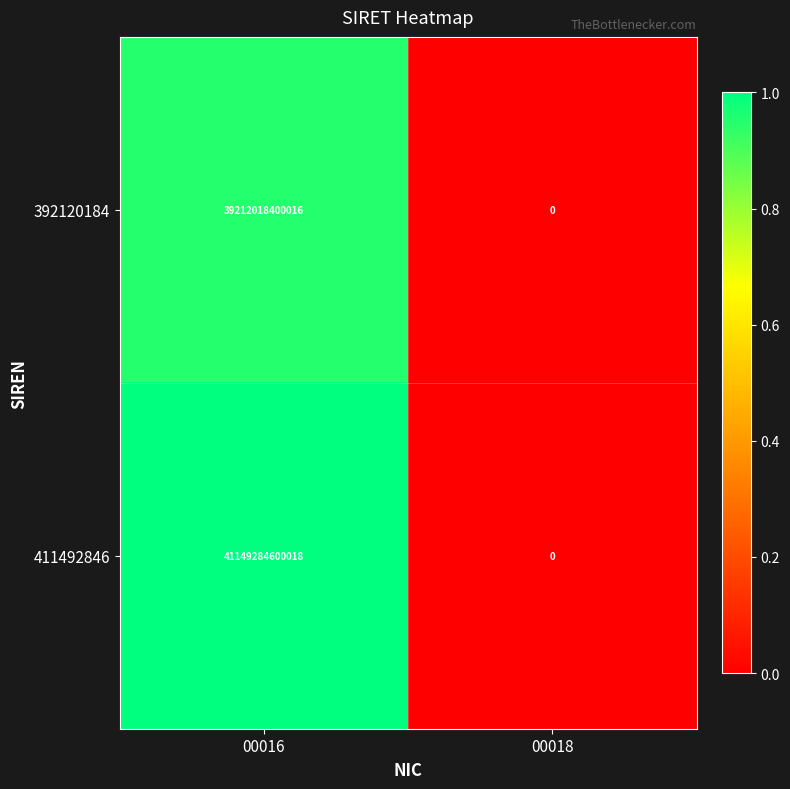

Which label corresponds to the largest value in the chart?

00016